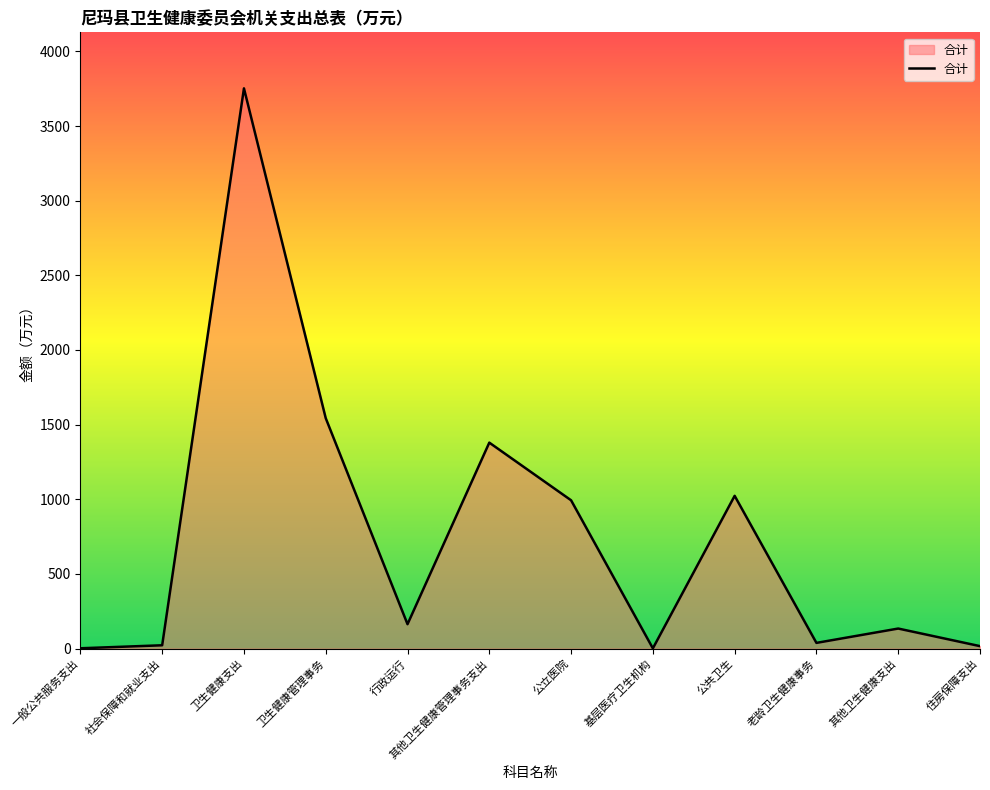

What is the difference between the values at 行政运行 and 卫生健康管理事务?

1379.6